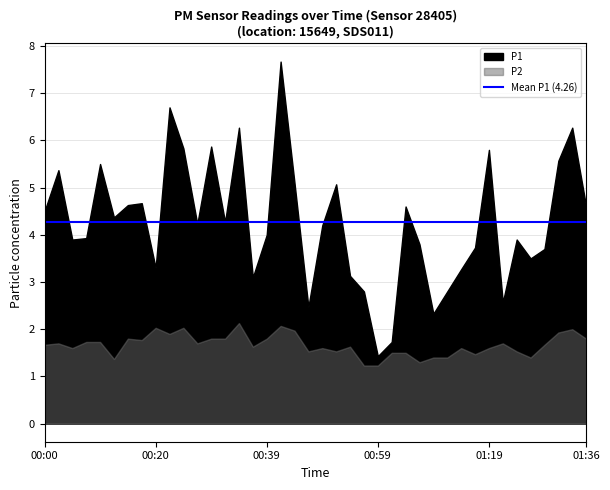

Reading right to left, extract all data points from this chart.

P1: 4.6	6.3	5.6	3.7	3.5	3.9	2.6	5.8	3.7	3.3	2.8	2.3	3.8	4.6	1.7	1.4	2.8	3.1	5.1	4.2	2.5	5.1	7.7	4.0	3.1	6.3	4.3	5.9	4.2	5.8	6.7	3.3	4.7	4.6	4.4	5.5	3.9	3.9	5.4	4.5
P2: 1.8	2.0	1.9	1.7	1.4	1.5	1.7	1.6	1.5	1.6	1.4	1.4	1.3	1.5	1.5	1.2	1.2	1.6	1.5	1.6	1.5	2.0	2.1	1.8	1.6	2.1	1.8	1.8	1.7	2.0	1.9	2.0	1.8	1.8	1.4	1.7	1.7	1.6	1.7	1.7